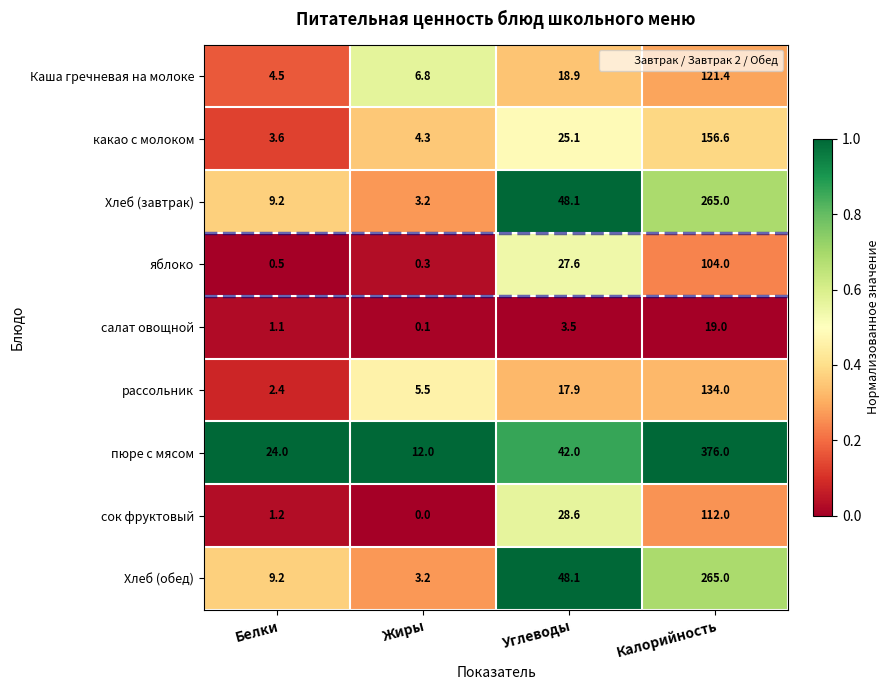

Which series has the widest spread of values?

пюре с мясом